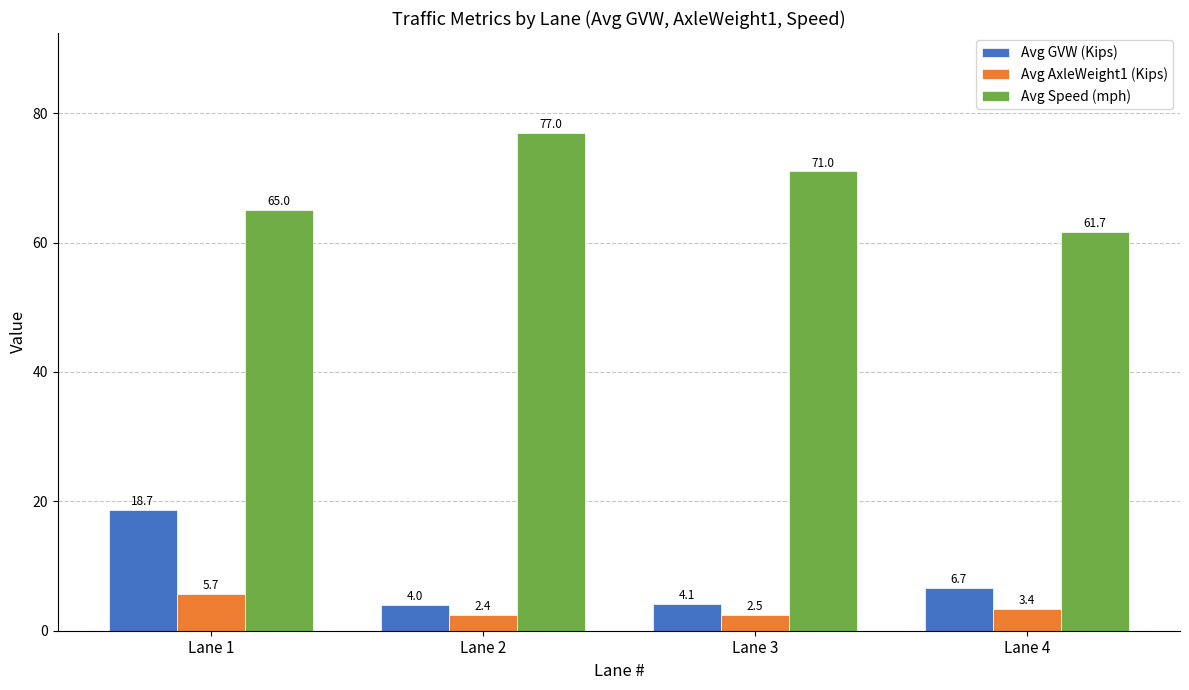

Reading right to left, list all the values displayed in this chart.

Avg GVW (Kips): Lane 4=6.7	Lane 3=4.1	Lane 2=4.0	Lane 1=18.7
Avg AxleWeight1 (Kips): Lane 4=3.4	Lane 3=2.5	Lane 2=2.4	Lane 1=5.7
Avg Speed (mph): Lane 4=61.7	Lane 3=71.0	Lane 2=77.0	Lane 1=65.0